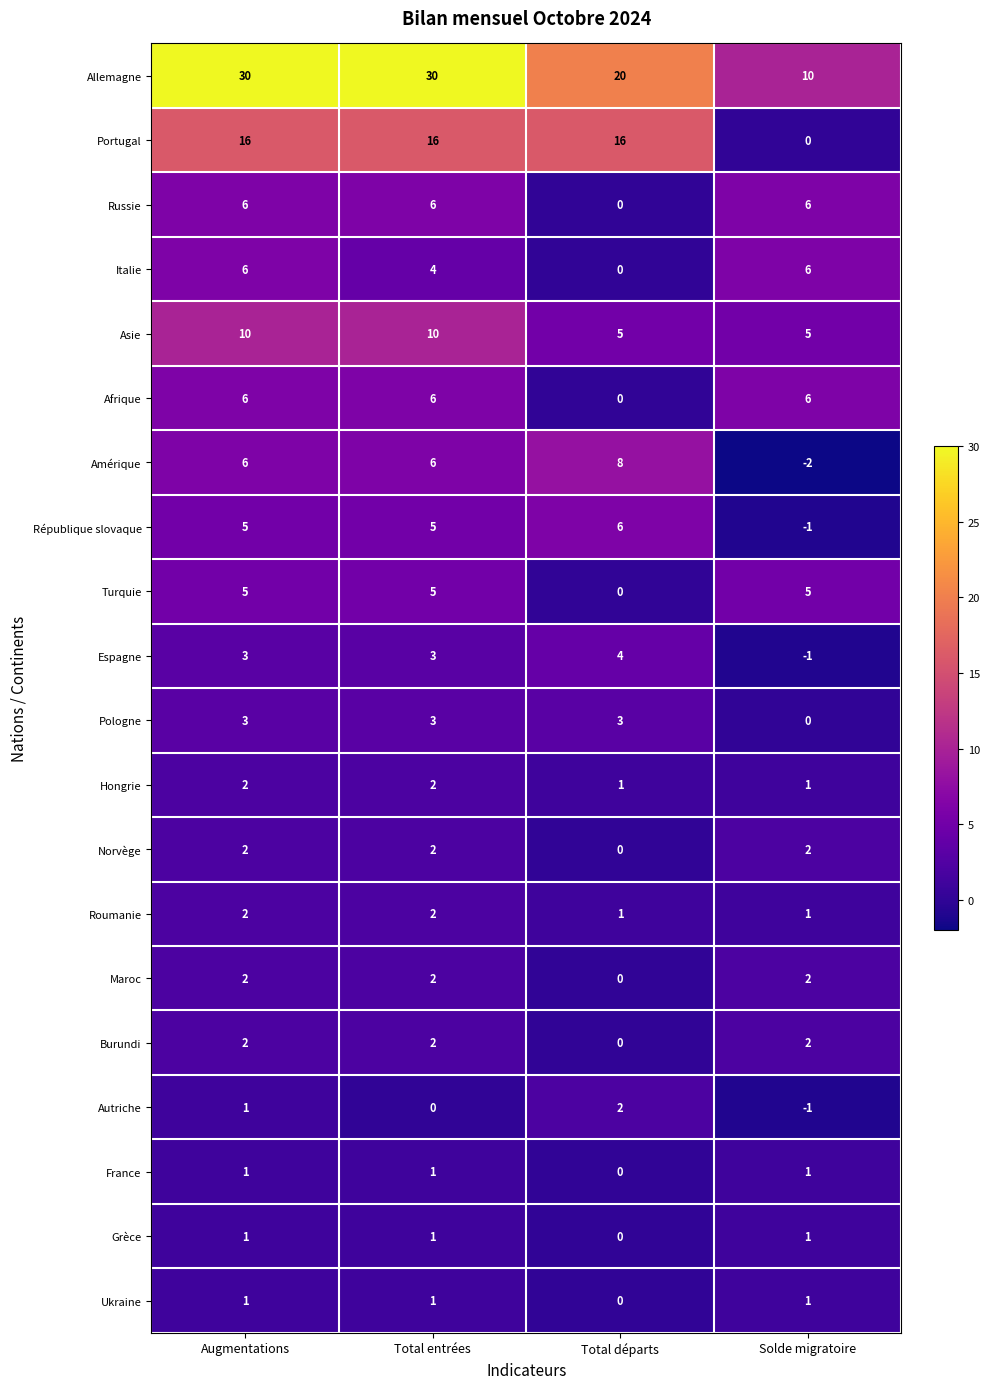

What is the difference between the Allemagne values at Total départs and Solde migratoire?

10